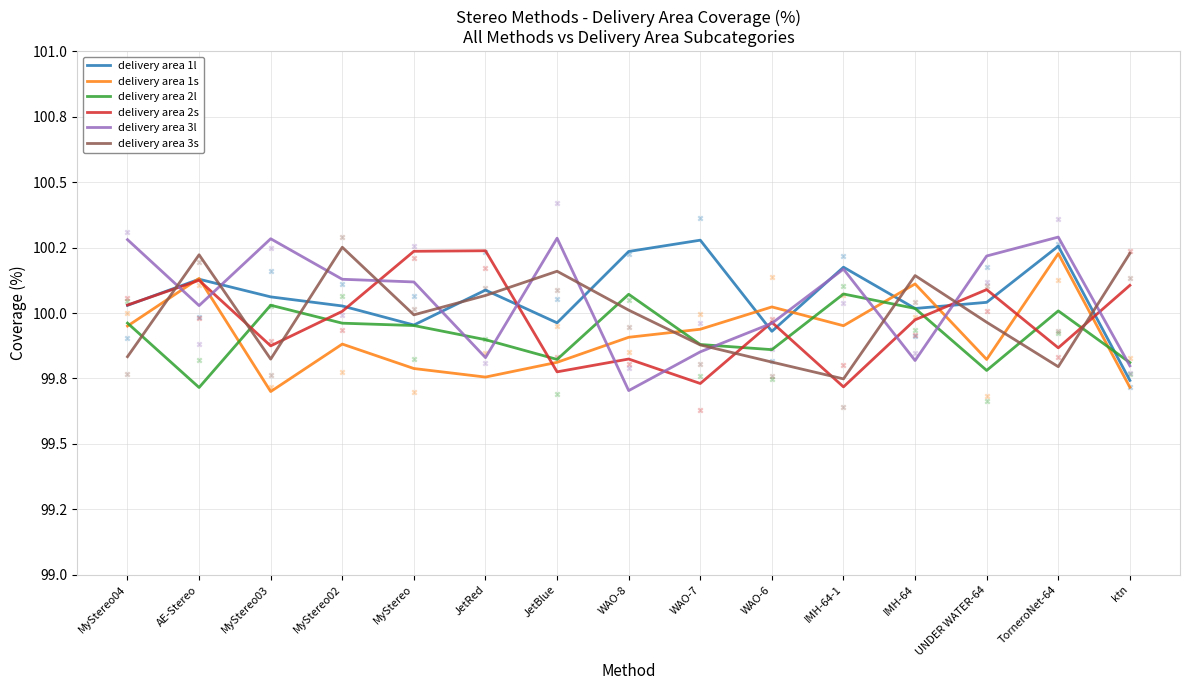

Which series contains the lowest Y value?

delivery area 1s